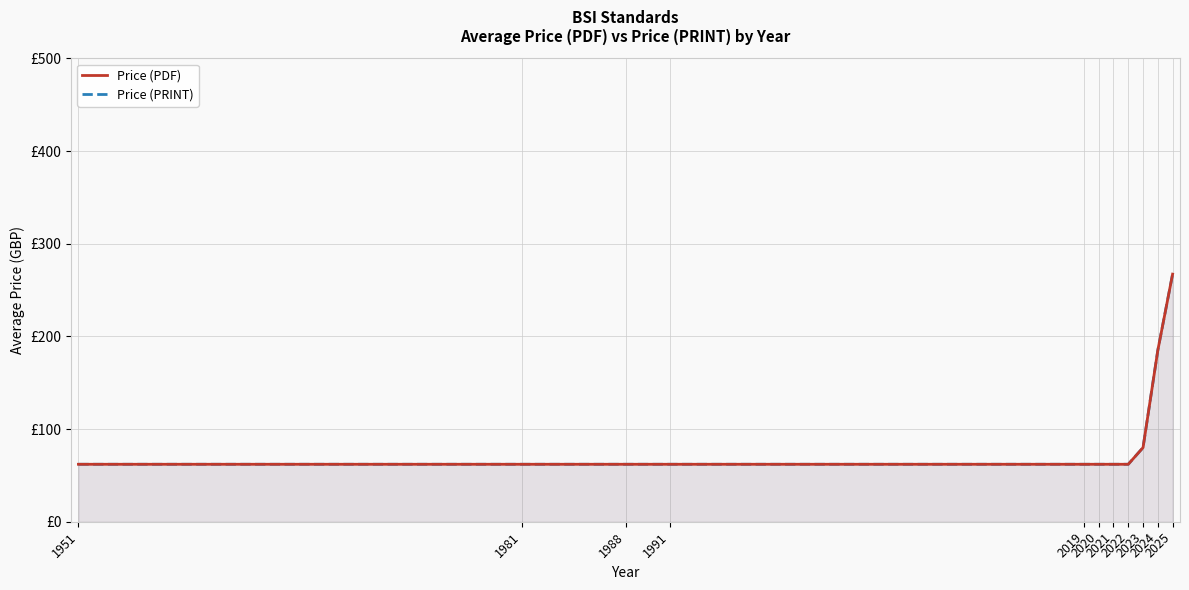

What is the greatest value displayed?

267.2